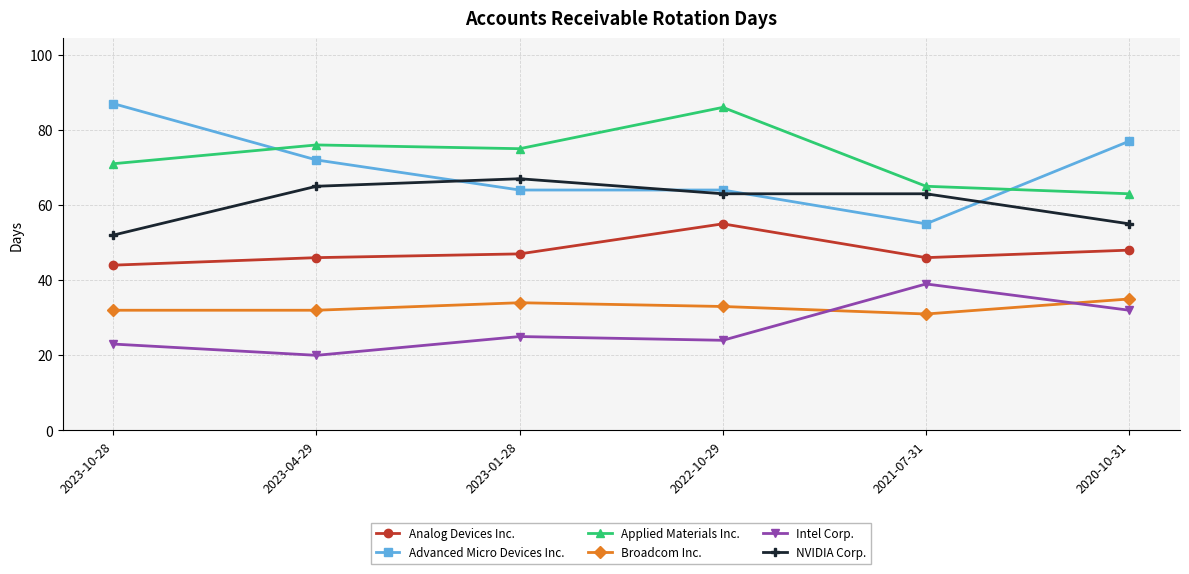

Is the value of Broadcom Inc. at 2023-10-28 greater than the value of Intel Corp. at 2023-01-28?

Yes